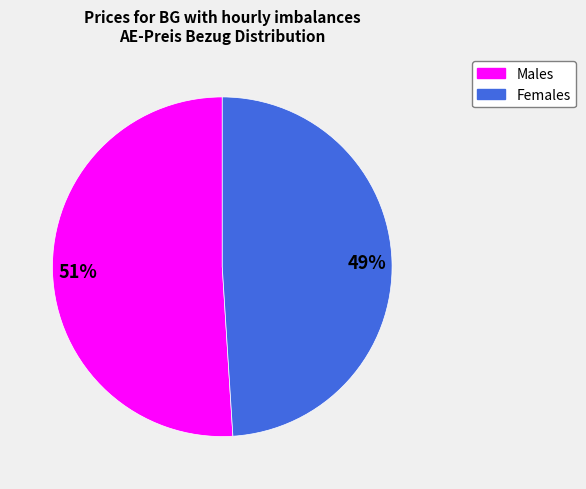

To the nearest percent, what is the average slice percentage?

50%